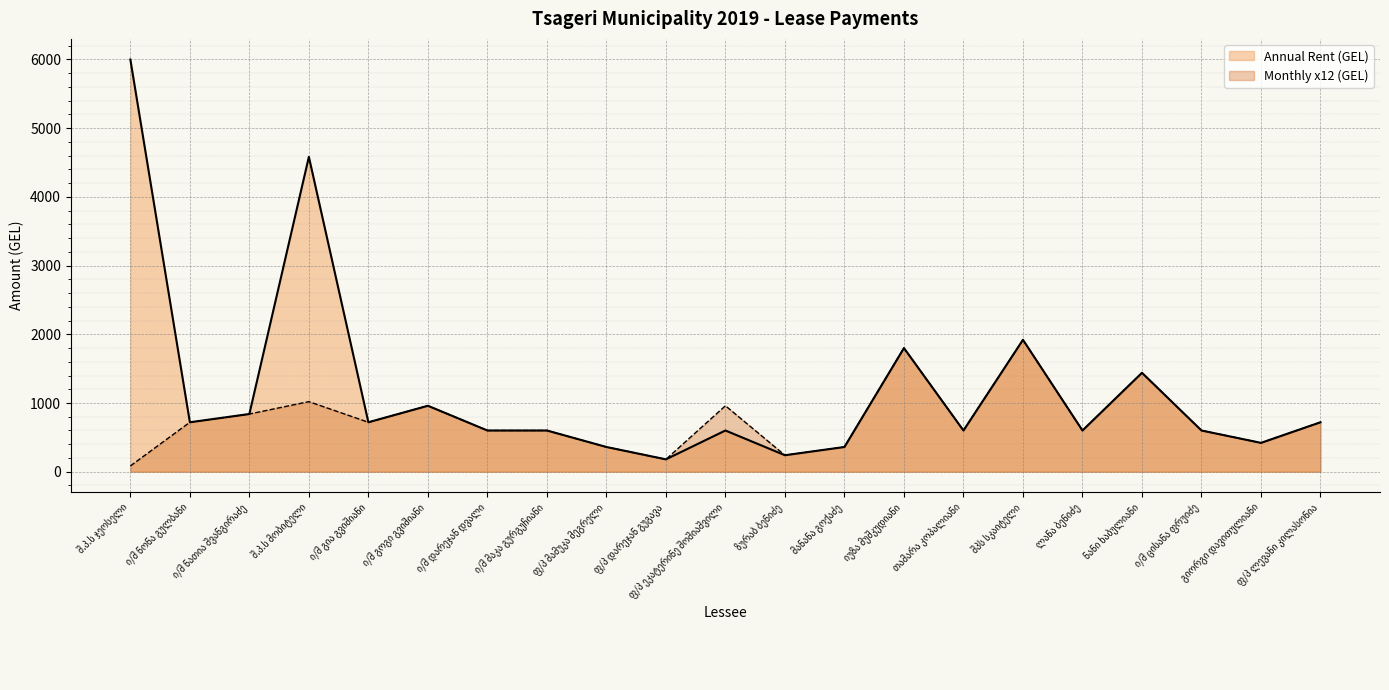

At which label is Monthly Payment (GEL) closest to 1002?

შ.პ.ს მობიტელი